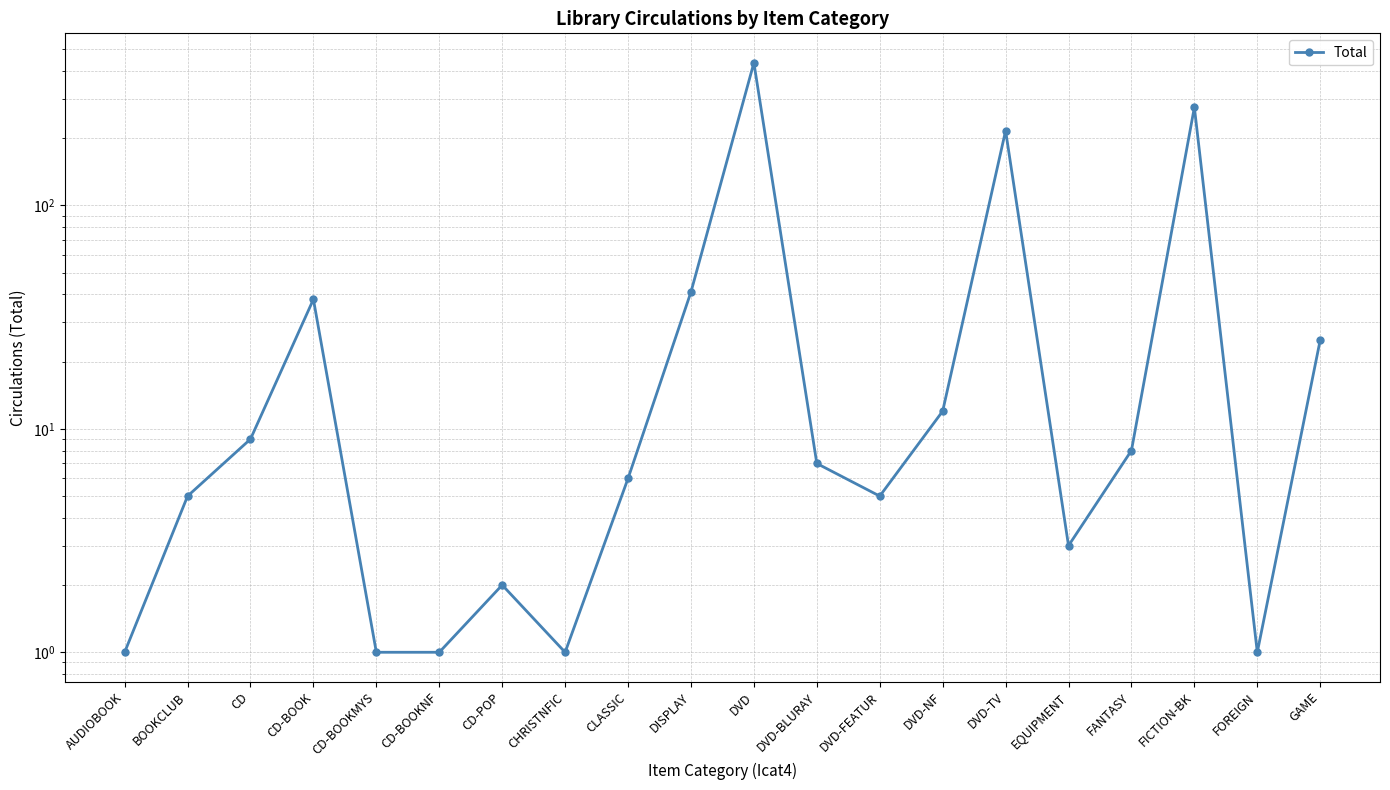

How many interior local peaks (higher than both neighbors) does the data have?

5